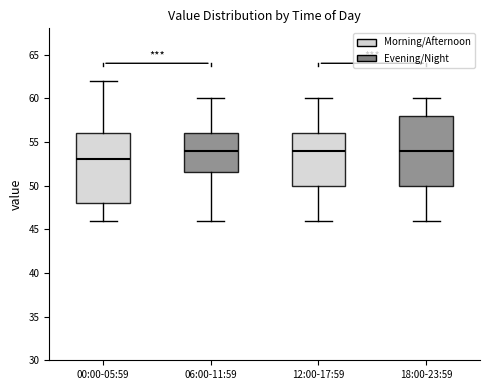

Reading left to right, transcribe this box plot: for each box, give where its median line is, the range the box spans, and where its two whiskers end, as read against the y-axis. The values are not printed on the chart, so give them approximately, as read against the axis.

00:00-05:59: median 53.0, box 48.0 to 56.0, whiskers 46.0 to 62.0
06:00-11:59: median 54.0, box 51.5 to 56.0, whiskers 46.0 to 60.0
12:00-17:59: median 54.0, box 50.0 to 56.0, whiskers 46.0 to 60.0
18:00-23:59: median 54.0, box 50.0 to 58.0, whiskers 46.0 to 60.0